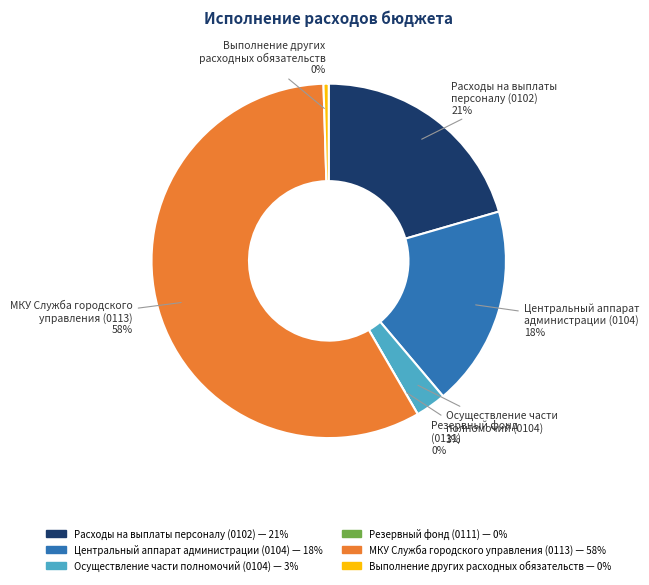

What is the smallest slice in the pie chart?

Резервный фонд
(0111)